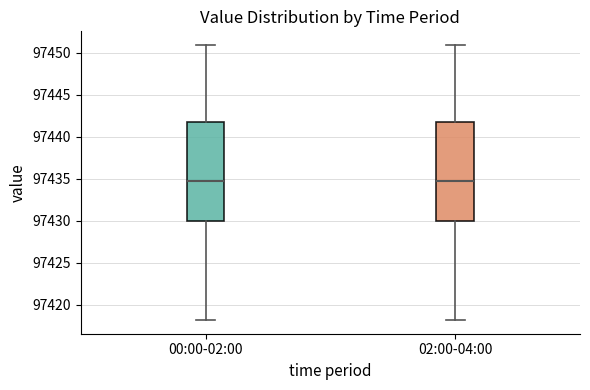

Reading left to right, transcribe this box plot: for each box, give where its median line is, the range the box spans, and where its two whiskers end, as read against the y-axis. The values are not printed on the chart, so give them approximately, as read against the axis.

00:00-02:00: median 97434.5, box 97430.0 to 97442.0, whiskers 97418.0 to 97451.0
02:00-04:00: median 97434.5, box 97430.0 to 97442.0, whiskers 97418.0 to 97451.0